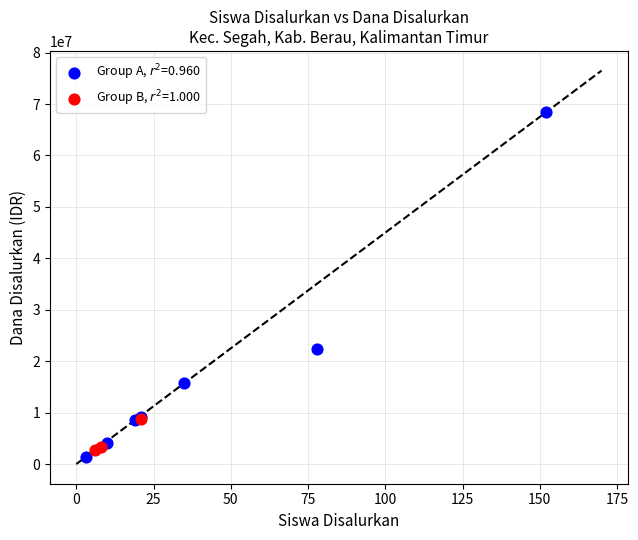

Which series reaches the maximum Y coordinate?

Group A, $r^2$=0.960